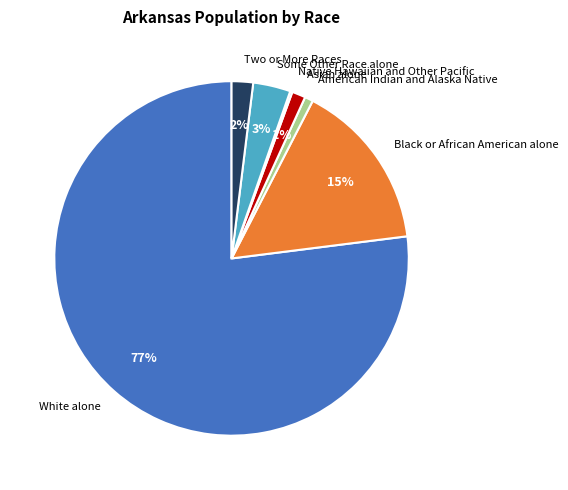

What percentage is the American Indian and Alaska Native slice, to the nearest percent?

1%